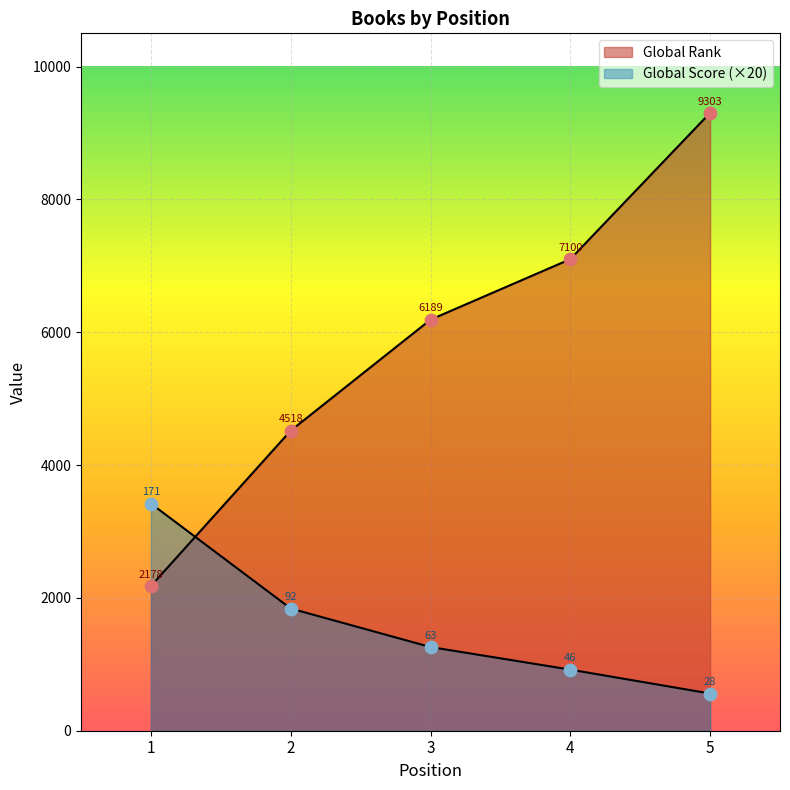

What is the total value across all series at 1?

5598